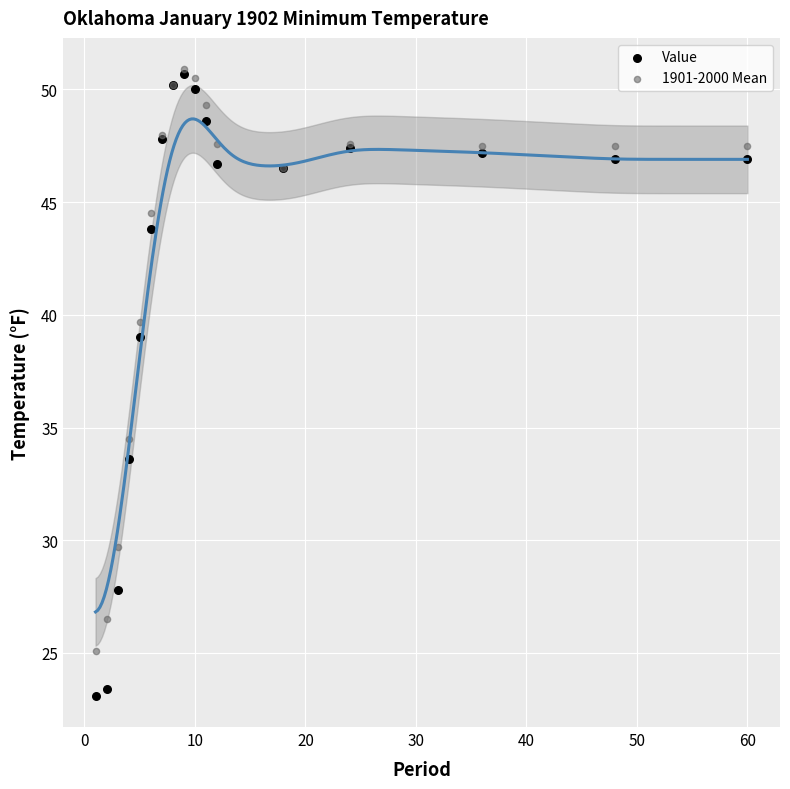

Which series has the widest spread of Y values?

Value